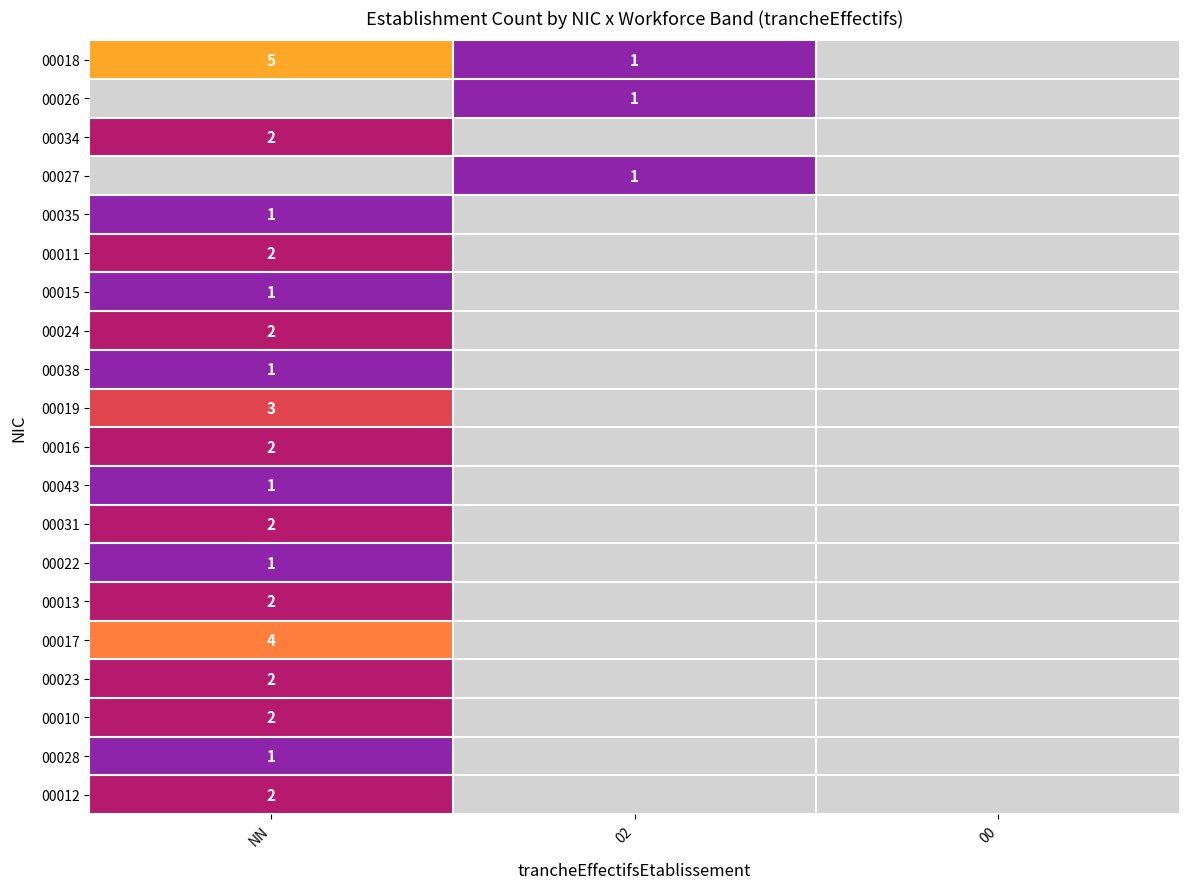

How many distinct data groups are displayed?

20